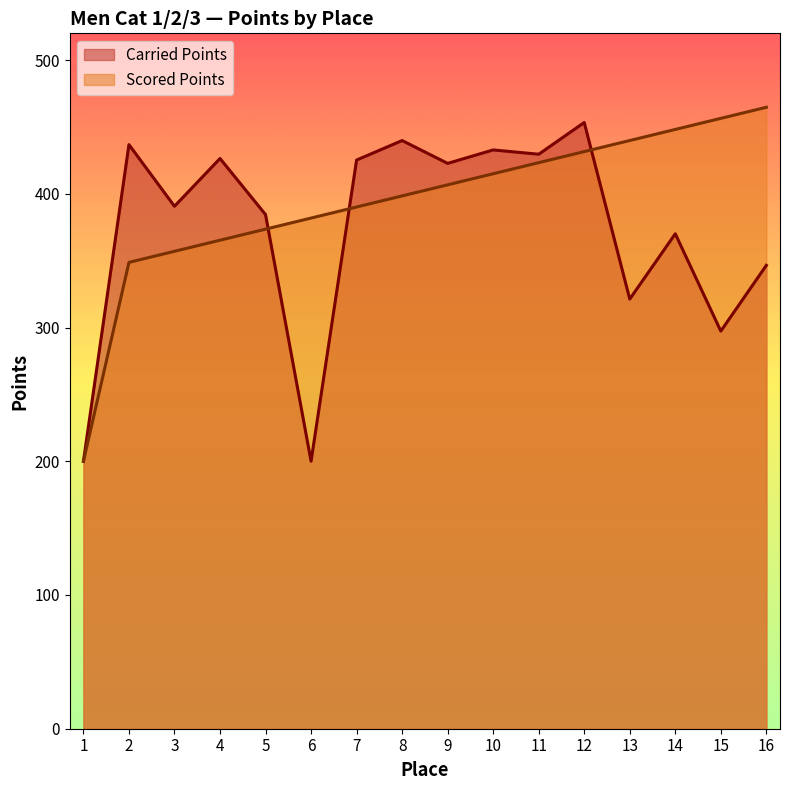

How many data points does each series have?

16